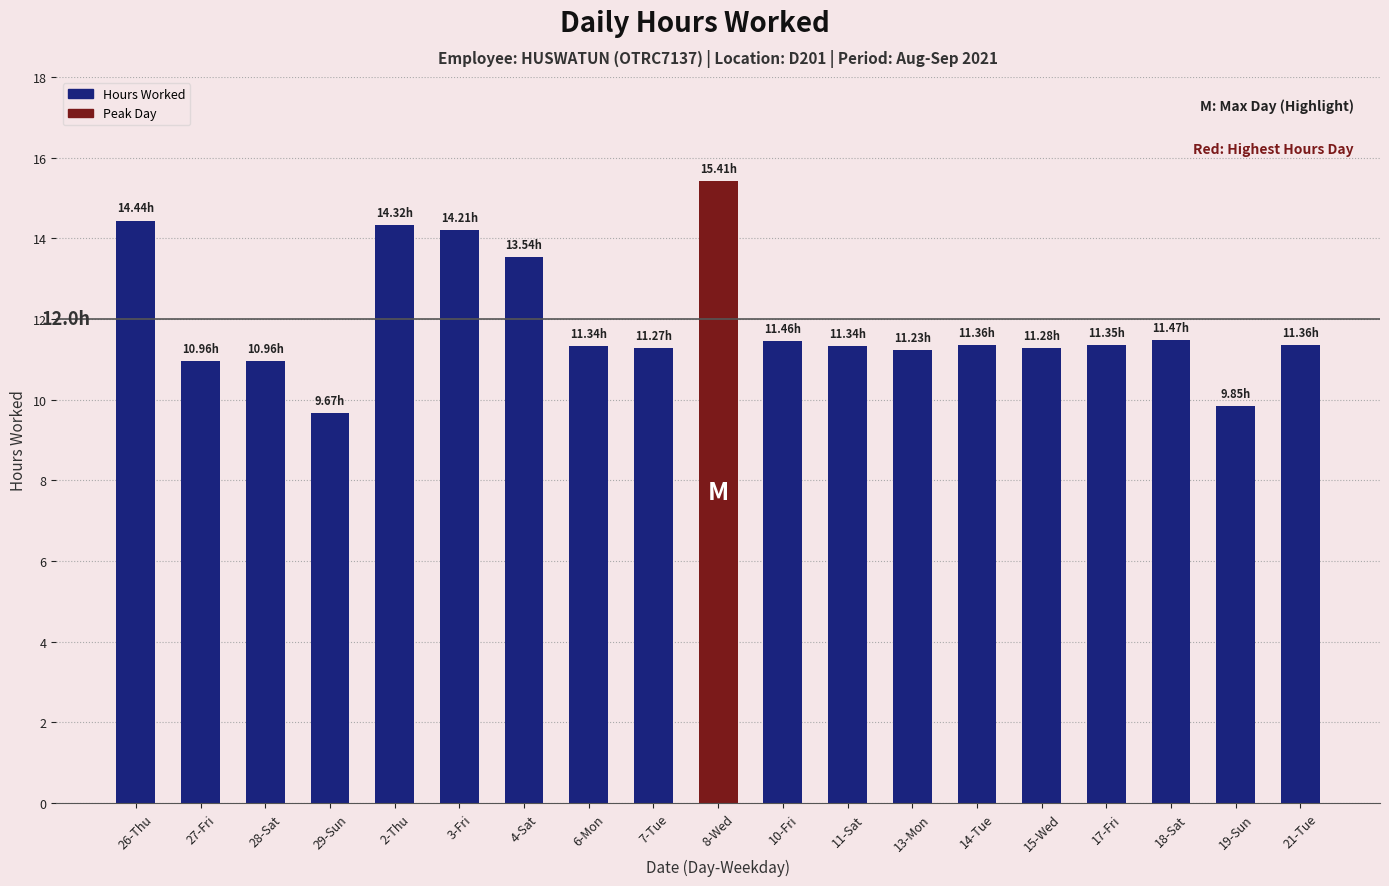

Is it true that the value at 18-Sat is 11.5?

True